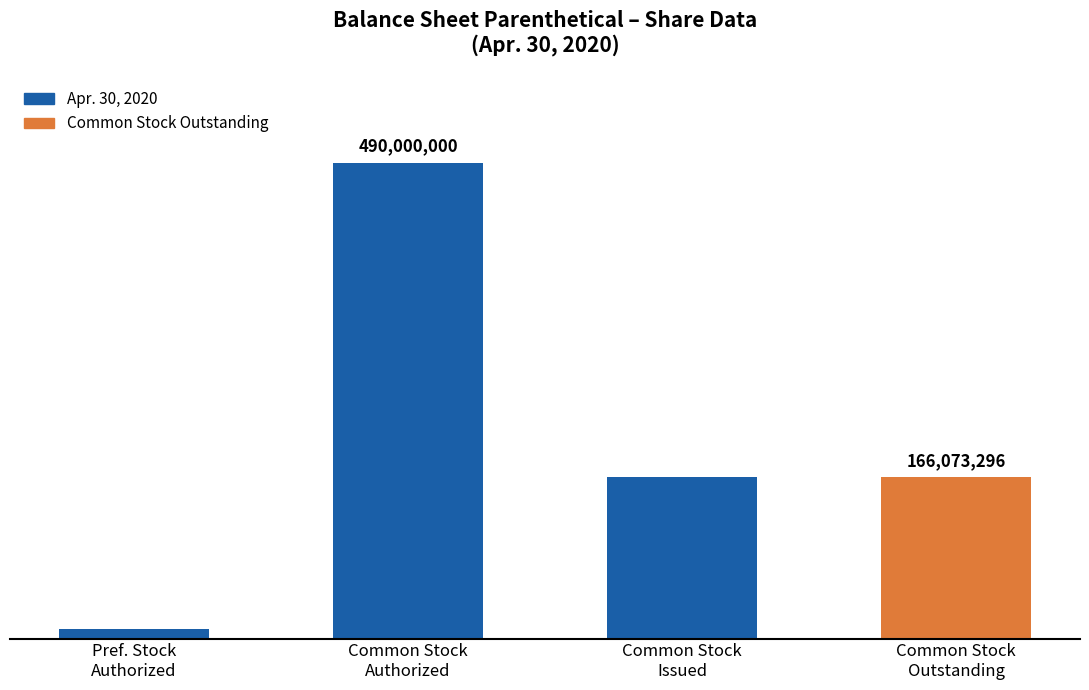

At how many categories does at least one series exceed 472714604?

1